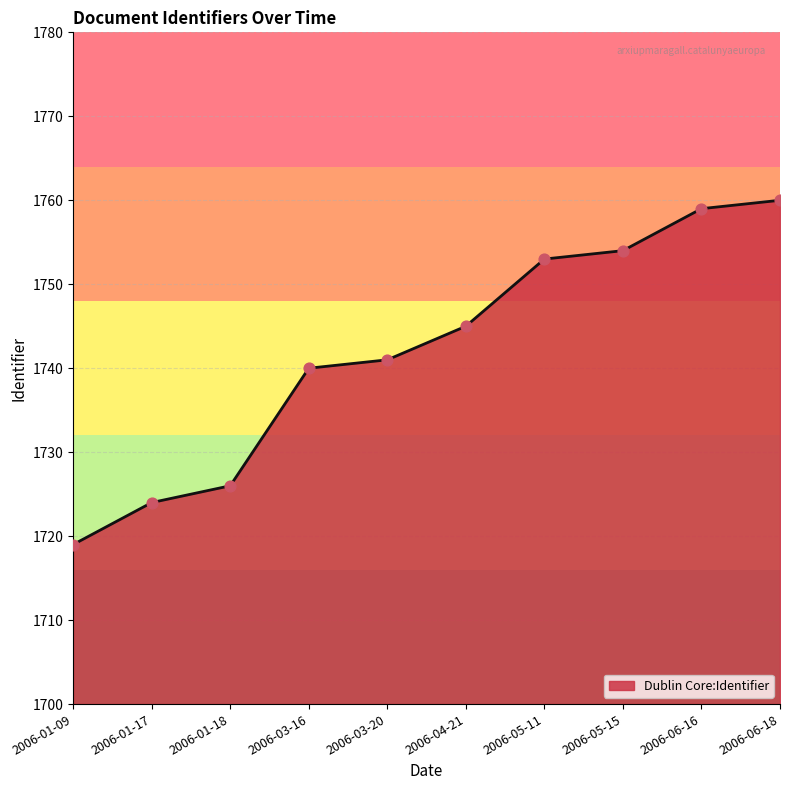

What is the change in value from 2006-01-17 to 2006-05-11?

+29